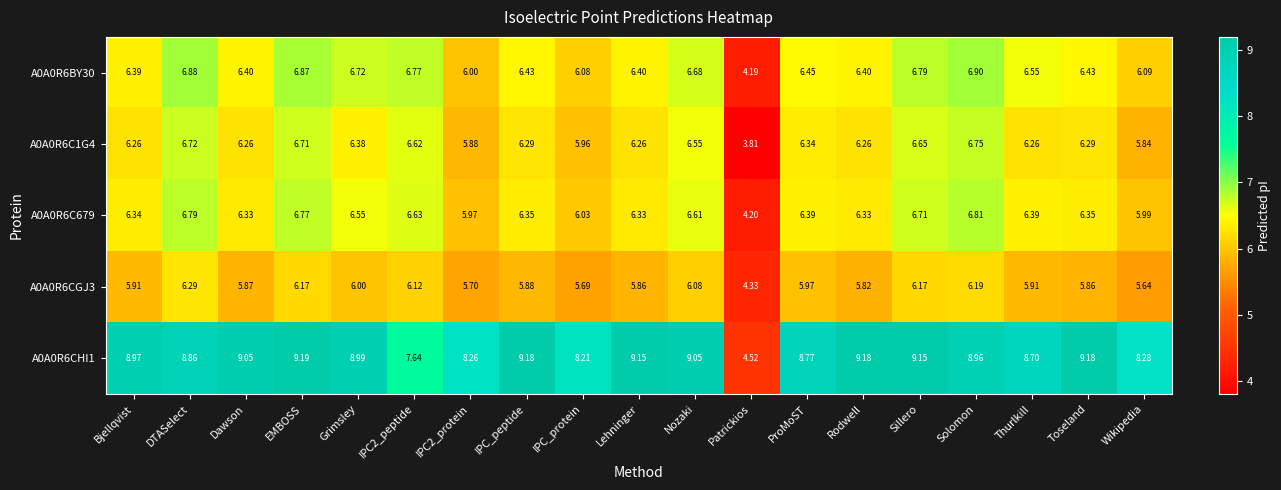

At which label is A0A0R6BY30 closest to 5?

Patrickios